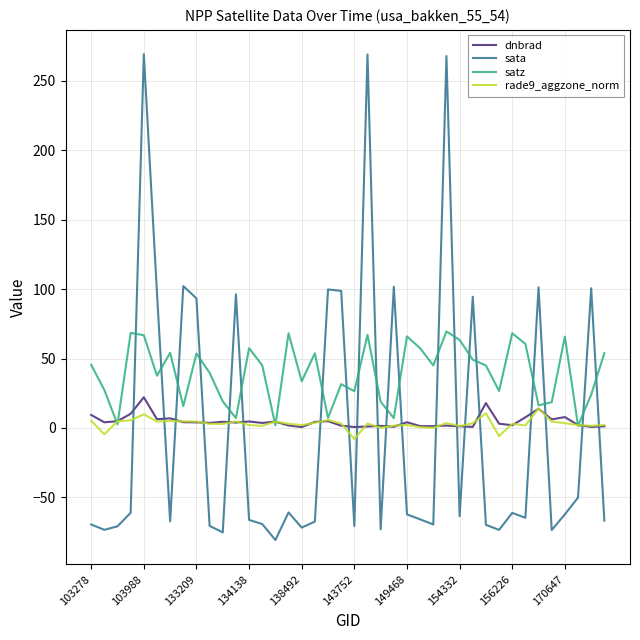

Which series has the largest total across all categories?

satz